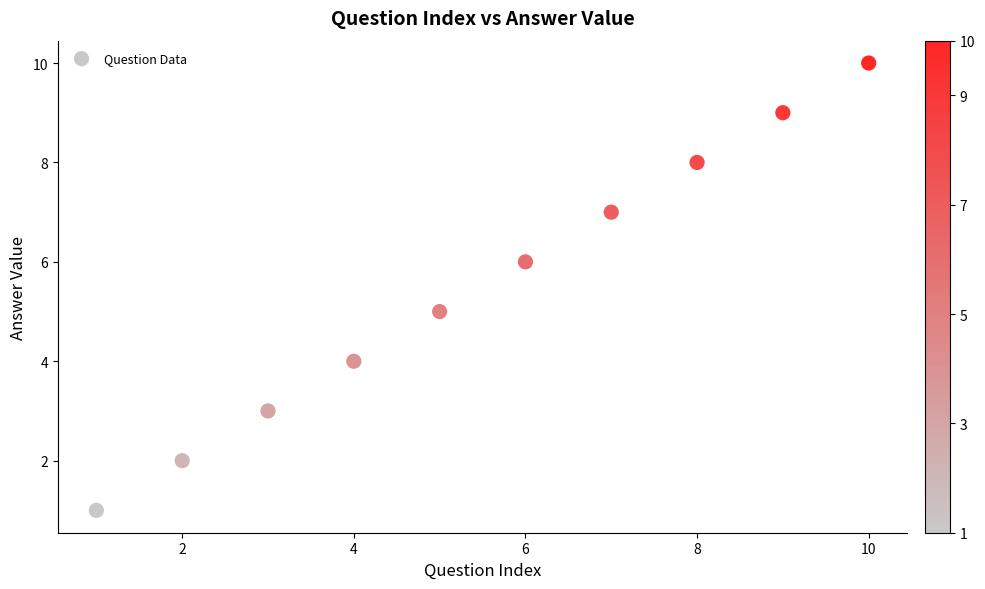

What is the average X value?

6